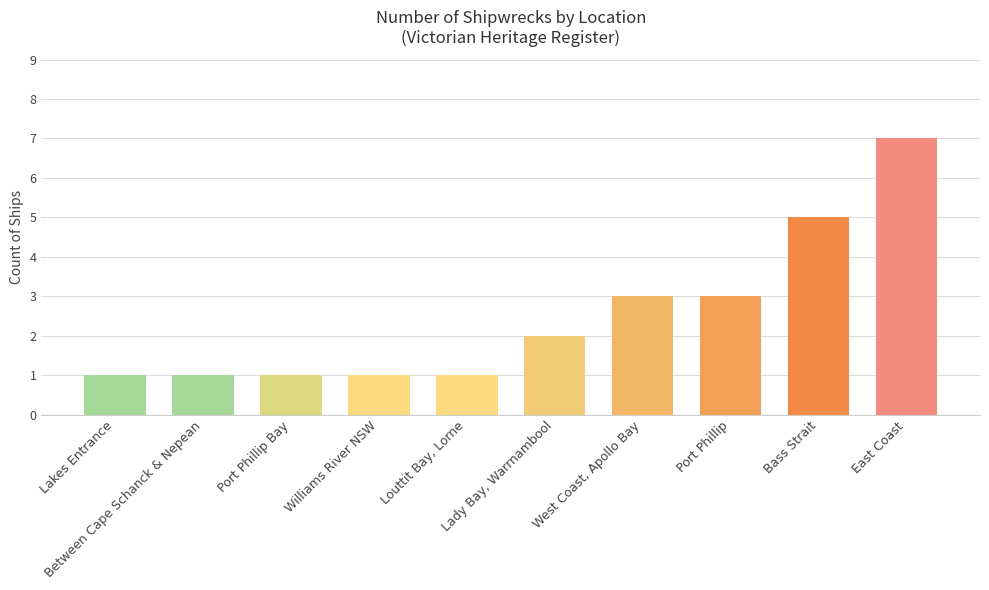

How many bars are there in total?

10